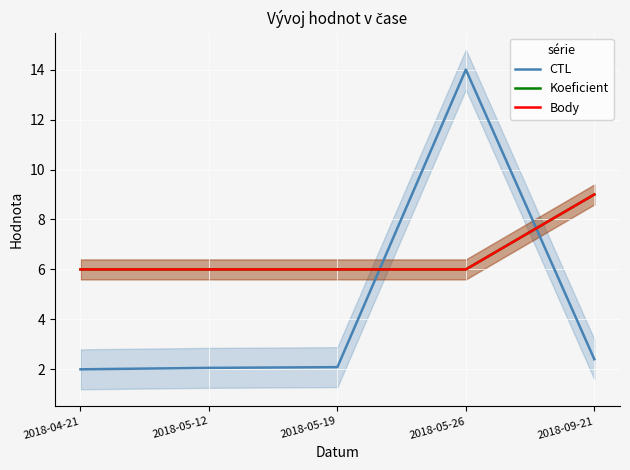

What is the total value across all series at 2018-05-12?

14.1